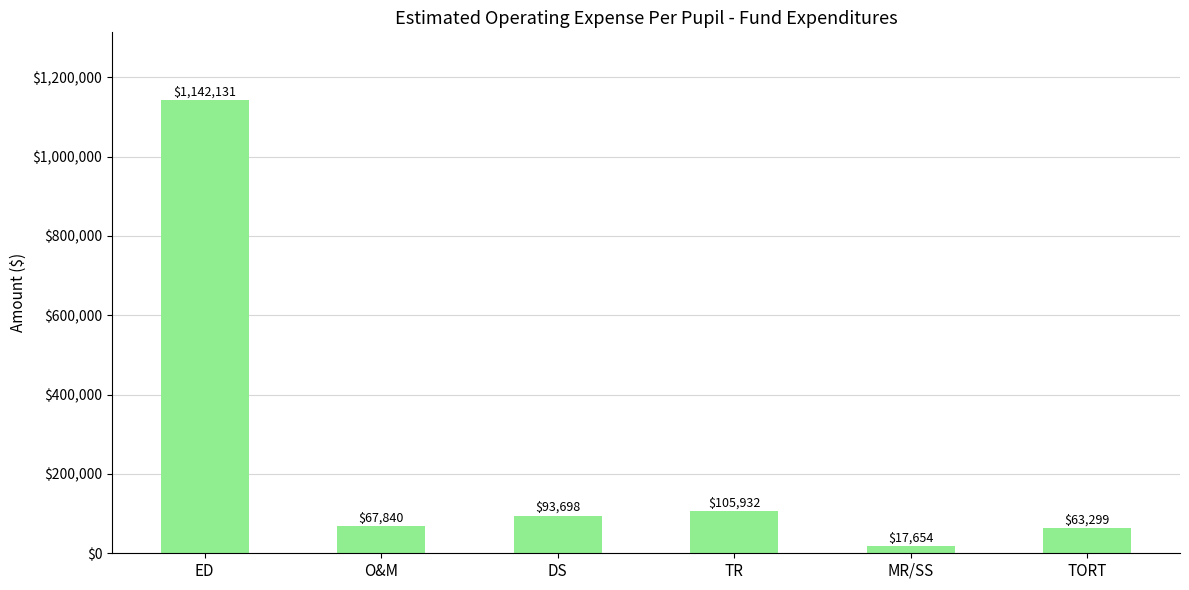

What is the sum of all values?

1490554